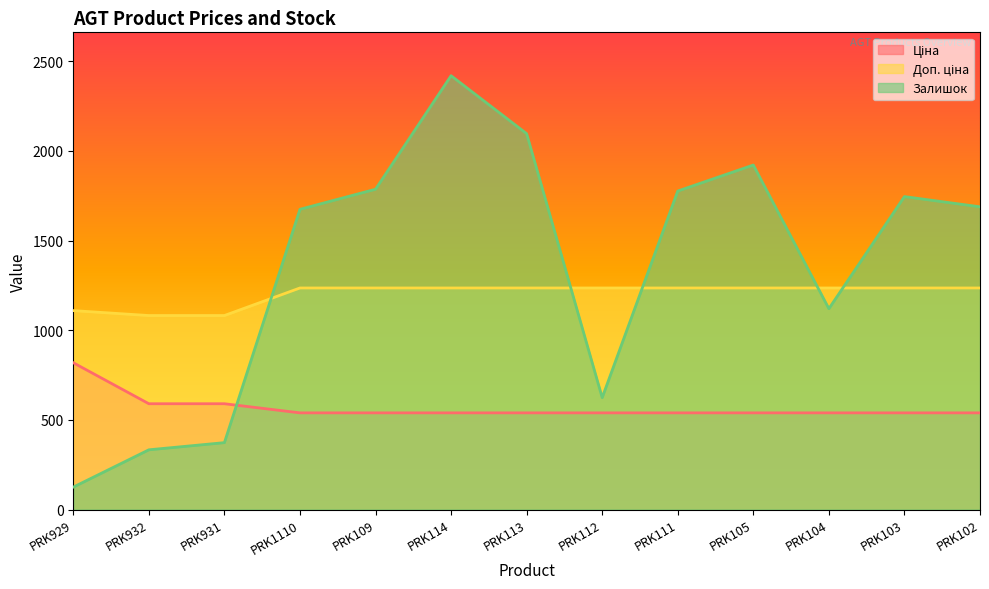

What is the approximate value of Ціна at PRK113?

539.0